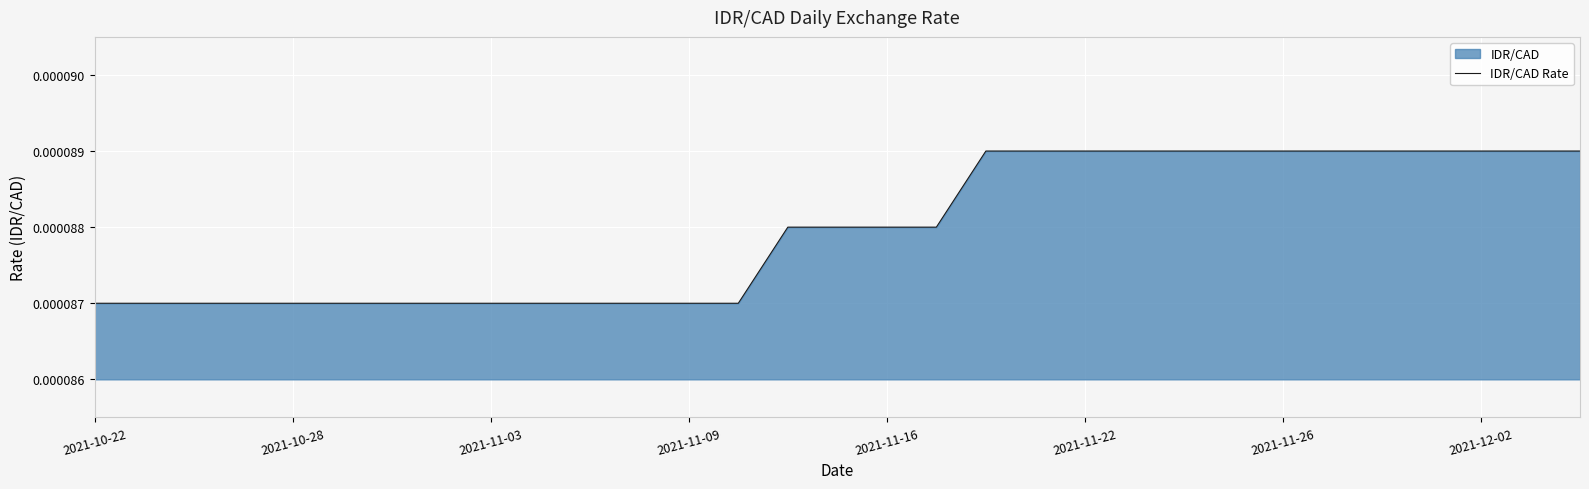

Where is the data nearest to the value 0?

2021-10-22